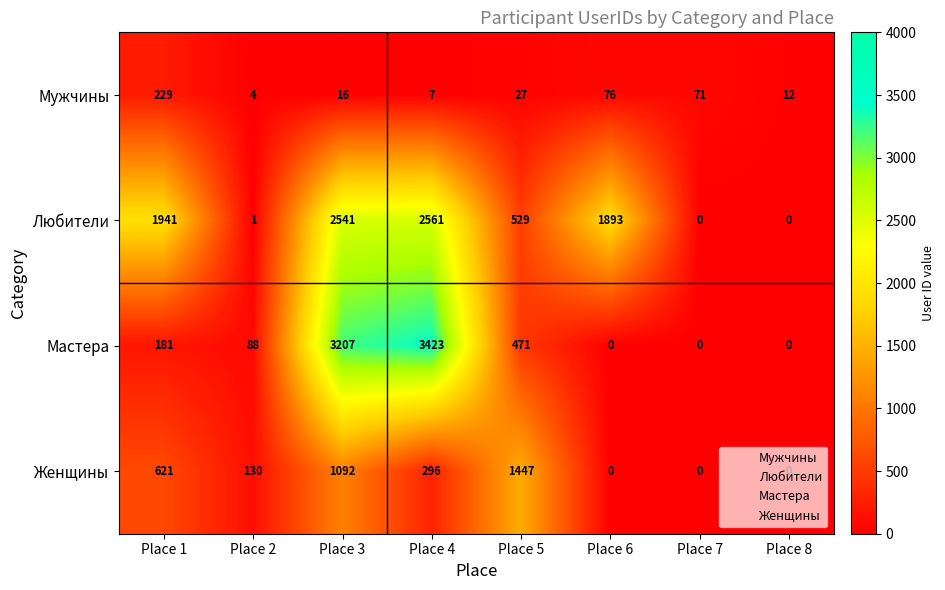

What is the maximum value for Мастера?

3423